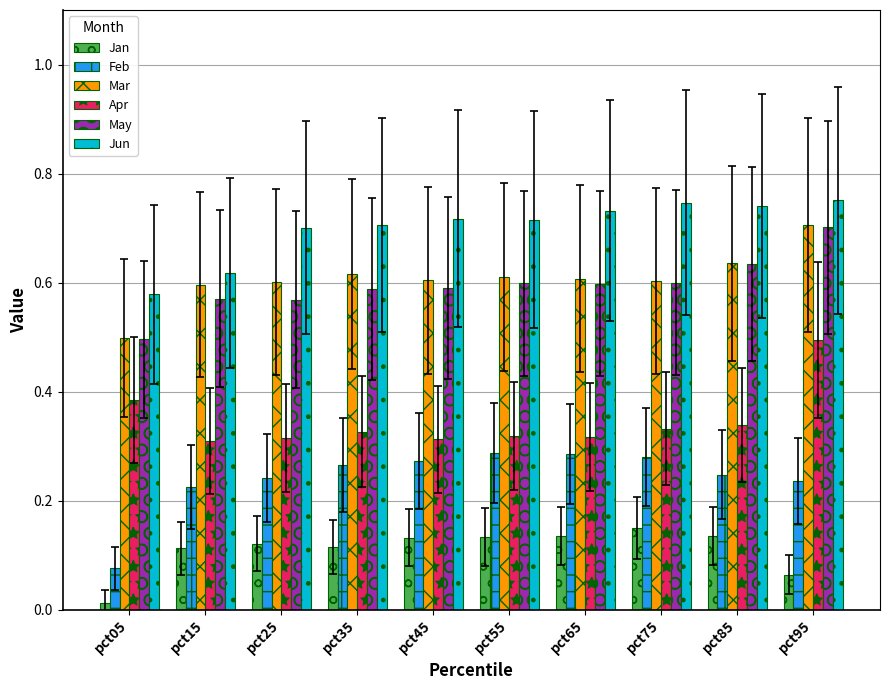

At how many categories does at least one series exceed 0?

10